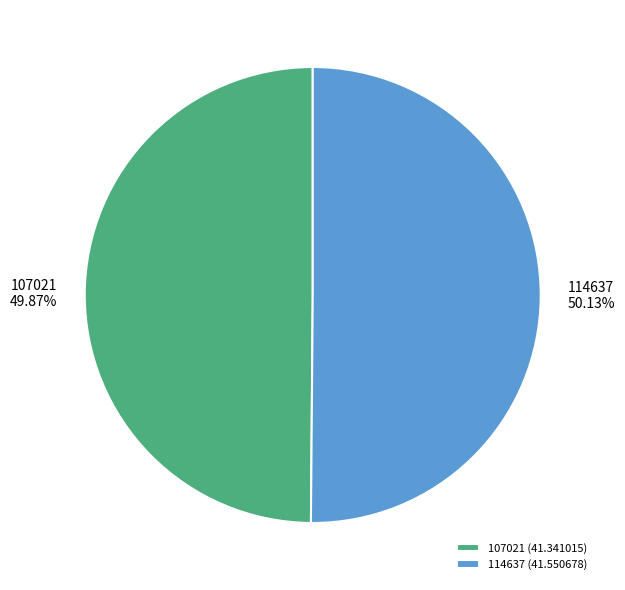

How many slices are in this pie chart?

2